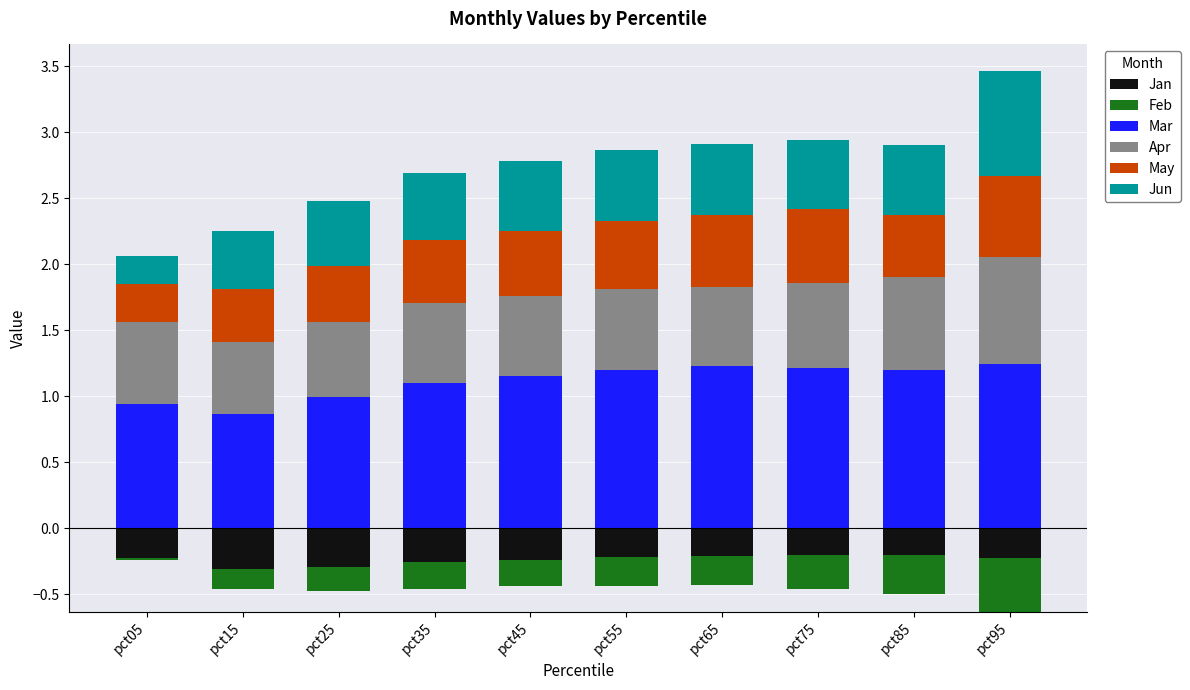

What is the lowest value of the Mar series?

0.9